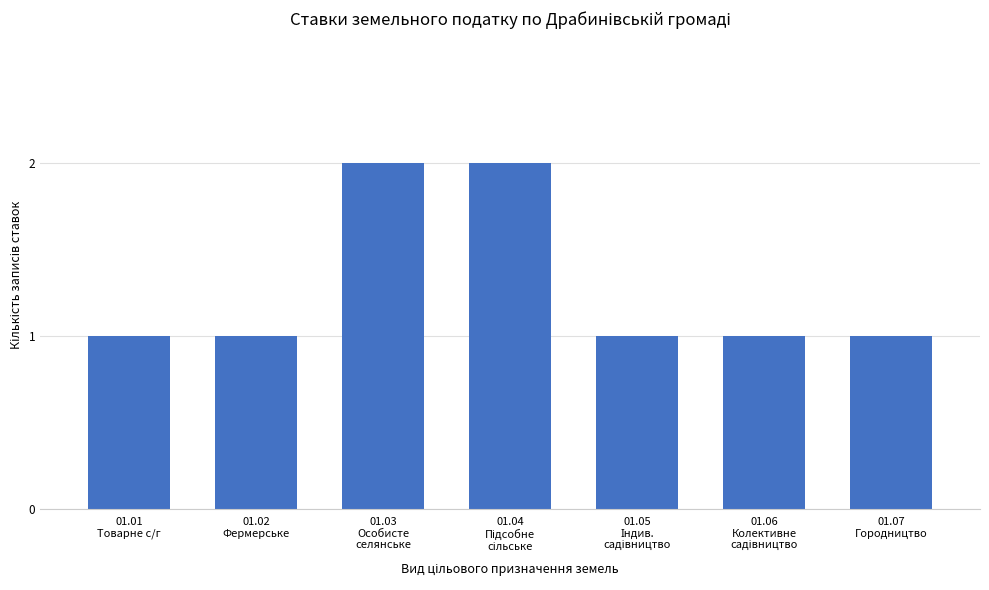

Reading left to right, list all the values displayed in this chart.

1	1	2	2	1	1	1